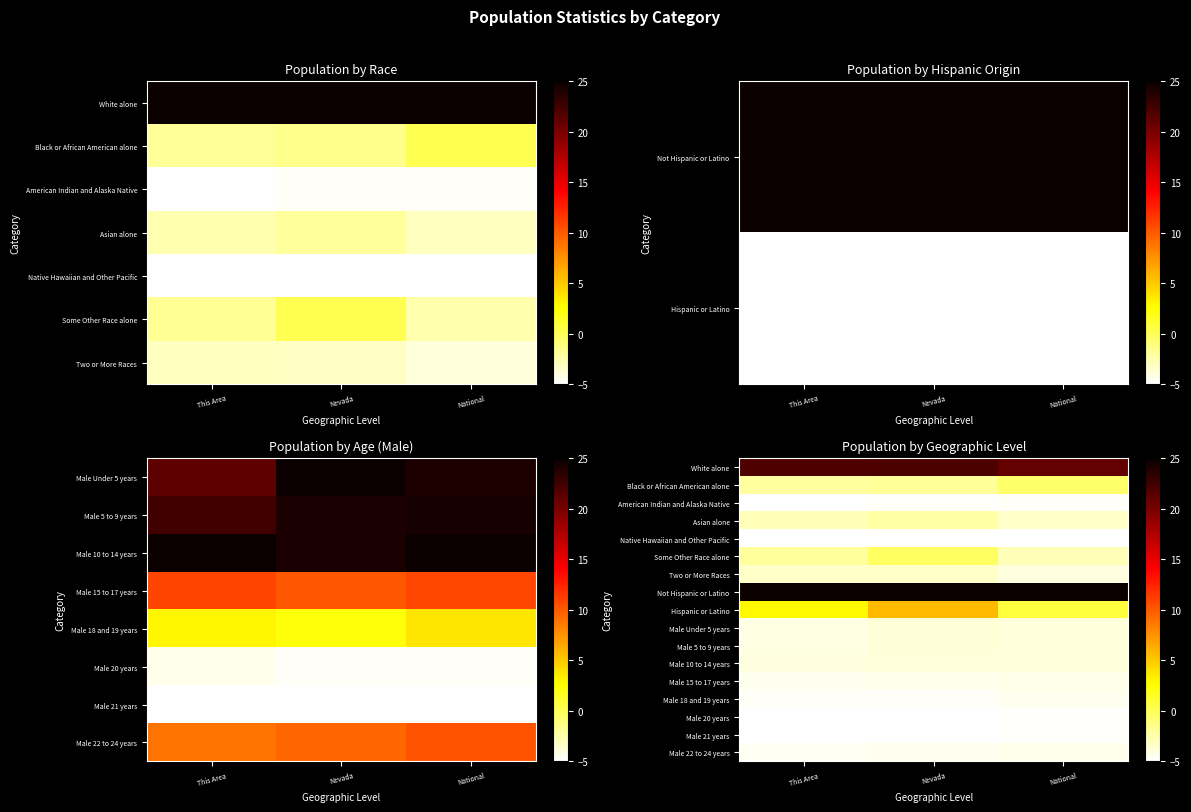

Rank the series by their maximum value, from highest to lowest.

Not Hispanic or Latino, White alone, Hispanic or Latino, Some Other Race alone, Black or African American alone, Asian alone, Two or More Races, Male Under 5 years, Male 5 to 9 years, Male 10 to 14 years, Male 15 to 17 years, Male 22 to 24 years, Male 18 and 19 years, American Indian and Alaska Native, Male 20 years, Male 21 years, Native Hawaiian and Other Pacific